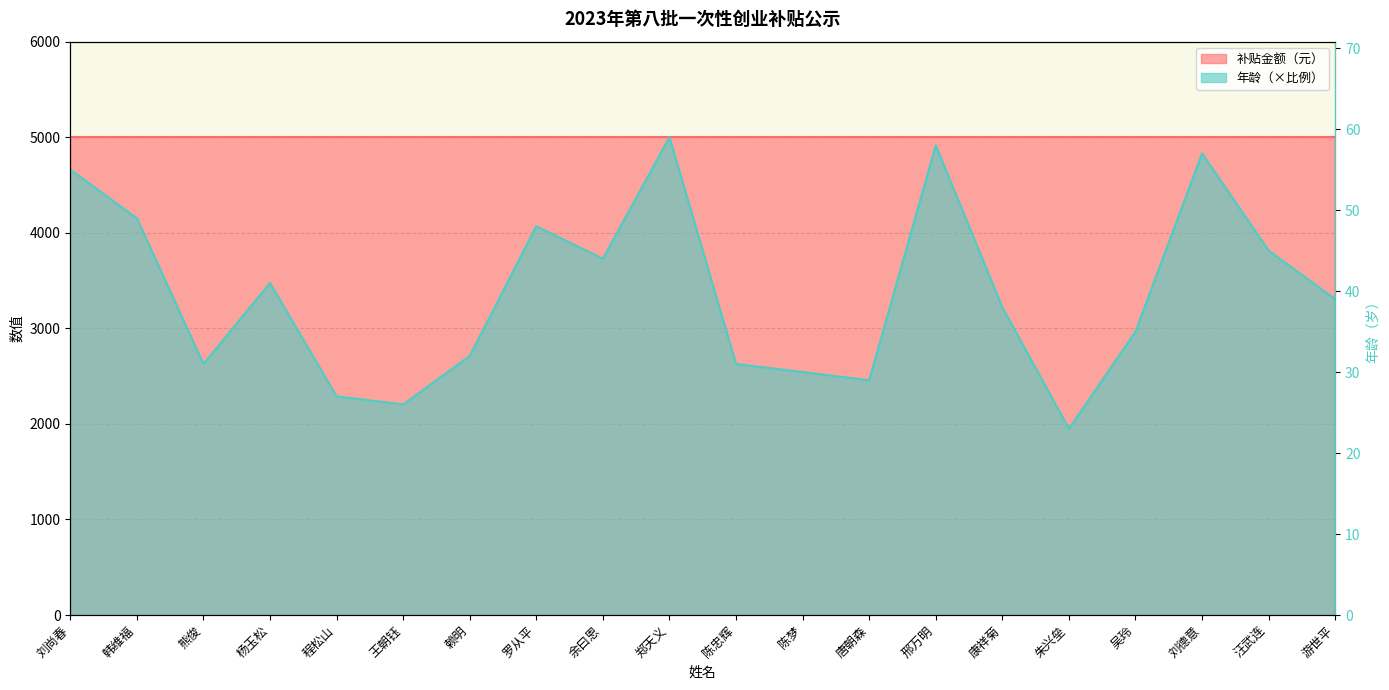

Reading left to right, what are all the values shown in this chart?

刘尚春=4661.0	韩维福=4152.5	熊俊=2627.1	杨玉松=3474.6	程松山=2288.1	王朝钰=2203.4	赖明=2711.9	罗从平=4067.8	余曰恩=3728.8	郑天义=5000.0	陈忠辉=2627.1	陈梦=2542.4	唐朝森=2457.6	邢万明=4915.3	康祥菊=3220.3	朱兴垒=1949.2	吴玲=2966.1	刘德意=4830.5	汪武连=3813.6	游世平=3305.1